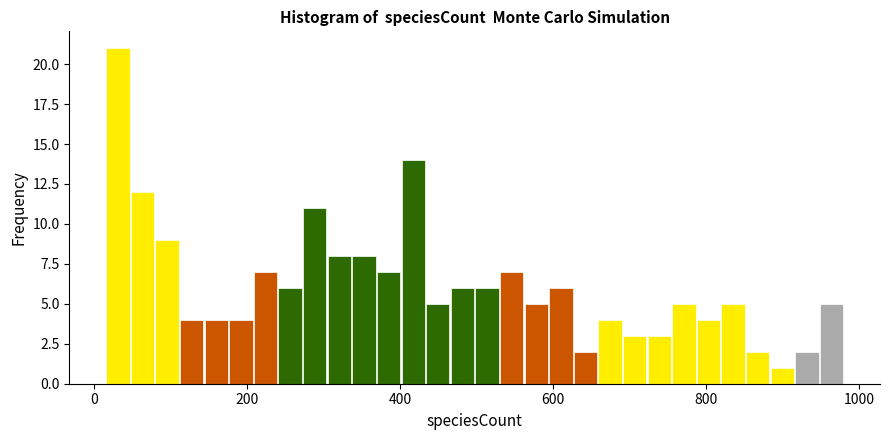

Read against the x-axis, roughly where is the centre of the tallest bar?

40